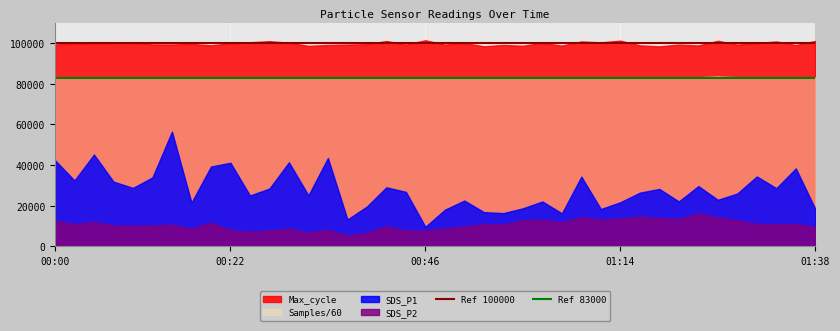

Which series has the largest total across all categories?

Max_cycle